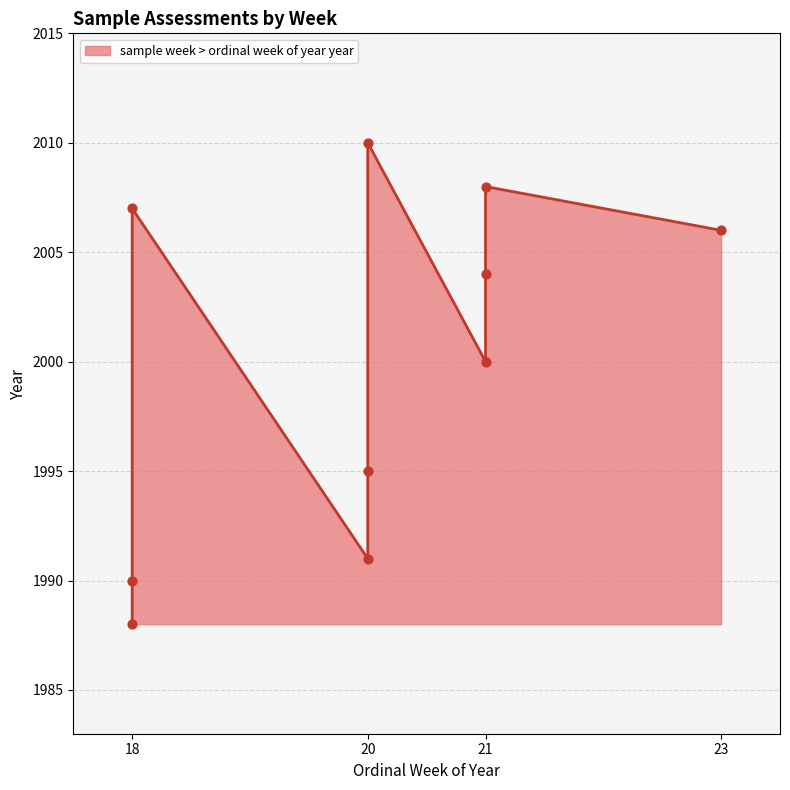

What is the change in value from 21 to 18?

-10